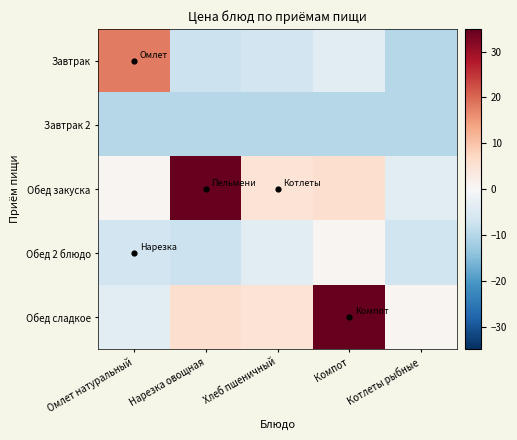

Count the number of data series in this chart.

5